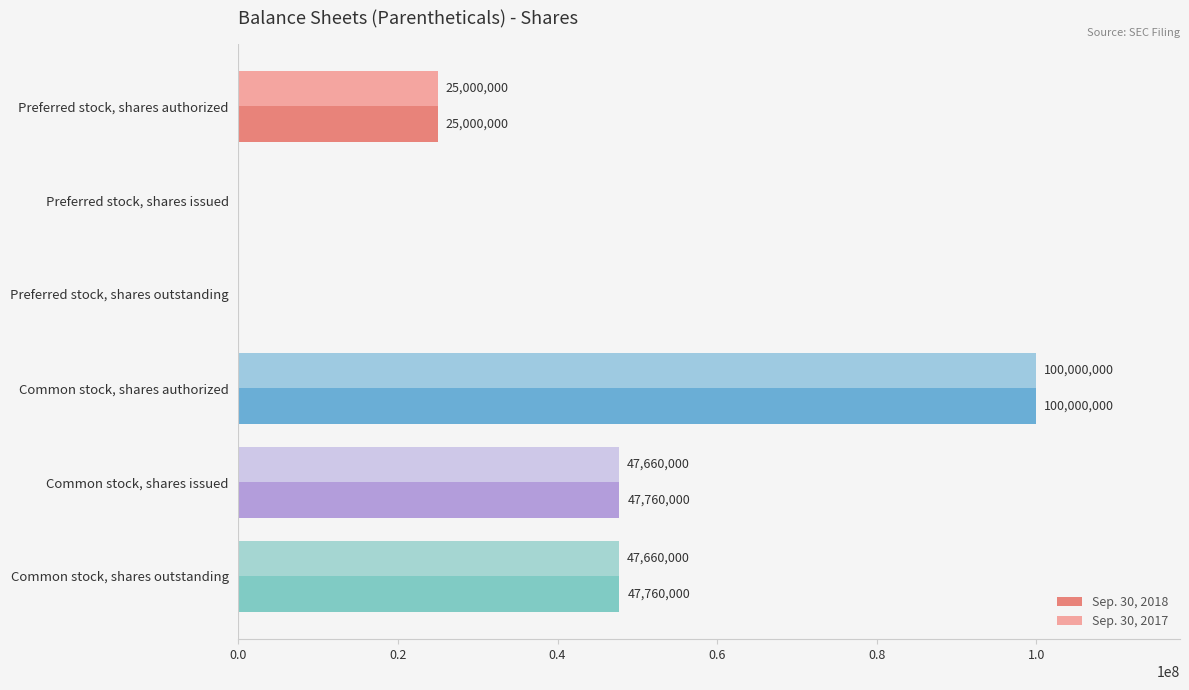

Which series has the largest total across all categories?

Sep. 30, 2018